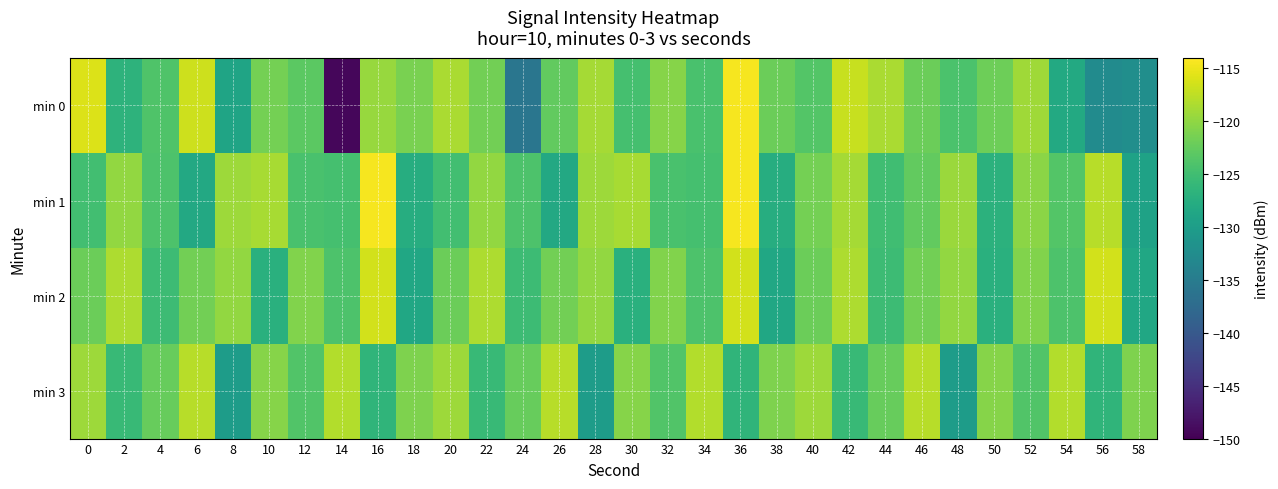

Reading right to left, what are all the values shown in this chart?

min 0: 58=-132.1	56=-132.6	54=-128.1	52=-119.1	50=-122.0	48=-124.1	46=-122.0	44=-118.5	42=-117.0	40=-123.6	38=-122.0	36=-114.5	34=-124.4	32=-120.6	30=-124.6	28=-118.9	26=-122.7	24=-135.9	22=-121.7	20=-118.6	18=-121.2	16=-119.6	14=-149.3	12=-123.1	10=-121.5	8=-128.9	6=-116.7	4=-123.9	2=-126.8	0=-116.0
min 1: 58=-129.2	56=-117.8	54=-123.6	52=-120.3	50=-126.8	48=-119.4	46=-122.7	44=-125.1	42=-118.9	40=-121.5	38=-127.6	36=-114.5	34=-124.6	32=-124.3	30=-118.7	28=-119.2	26=-128.2	24=-124.0	22=-119.9	20=-124.9	18=-127.6	16=-114.5	14=-124.6	12=-124.3	10=-118.7	8=-119.2	6=-128.2	4=-124.0	2=-119.9	0=-124.9
min 2: 58=-128.6	56=-116.4	54=-124.1	52=-120.8	50=-127.2	48=-119.9	46=-121.7	44=-125.3	42=-118.5	40=-122.1	38=-128.6	36=-116.4	34=-124.1	32=-120.8	30=-127.2	28=-119.9	26=-121.7	24=-125.3	22=-118.5	20=-122.1	18=-128.6	16=-116.4	14=-124.1	12=-120.8	10=-127.2	8=-119.9	6=-121.7	4=-125.3	2=-118.5	0=-122.1
min 3: 58=-121.0	56=-126.5	54=-118.2	52=-123.8	50=-120.6	48=-130.1	46=-117.8	44=-122.4	42=-125.7	40=-119.3	38=-121.0	36=-126.5	34=-118.2	32=-123.8	30=-120.6	28=-130.1	26=-117.8	24=-122.4	22=-125.7	20=-119.3	18=-121.0	16=-126.5	14=-118.2	12=-123.8	10=-120.6	8=-130.1	6=-117.8	4=-122.4	2=-125.7	0=-119.3